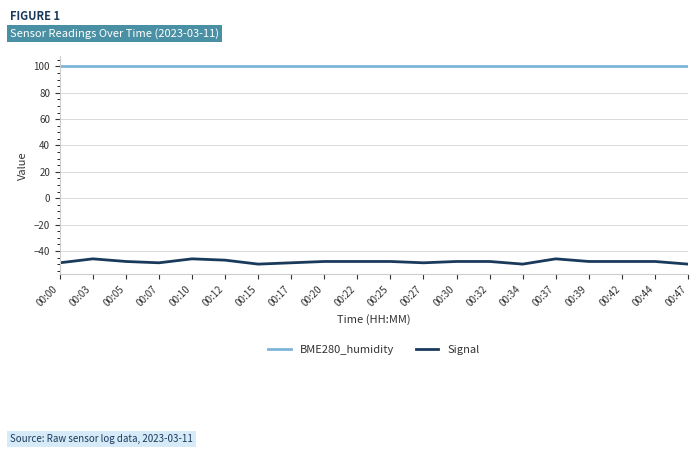

Reading left to right, extract all data points from this chart.

BME280_humidity: 00:00=100	00:03=100	00:05=100	00:07=100	00:10=100	00:12=100	00:15=100	00:17=100	00:20=100	00:22=100	00:25=100	00:27=100	00:30=100	00:32=100	00:34=100	00:37=100	00:39=100	00:42=100	00:44=100	00:47=100
Signal: 00:00=-49	00:03=-46	00:05=-48	00:07=-49	00:10=-46	00:12=-47	00:15=-50	00:17=-49	00:20=-48	00:22=-48	00:25=-48	00:27=-49	00:30=-48	00:32=-48	00:34=-50	00:37=-46	00:39=-48	00:42=-48	00:44=-48	00:47=-50